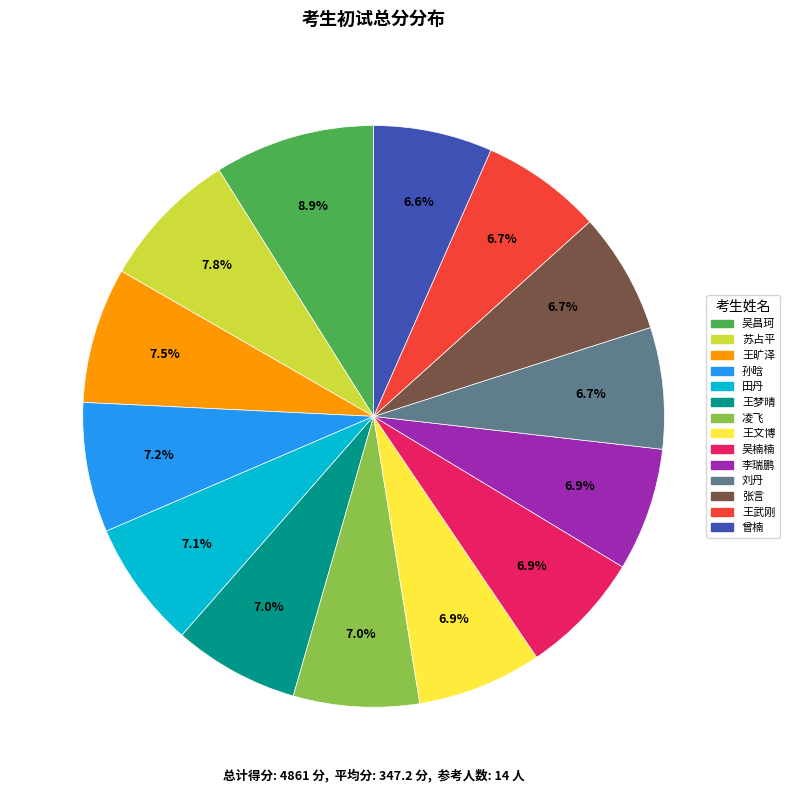

Does 刘丹 account for over 50% of the chart?

No